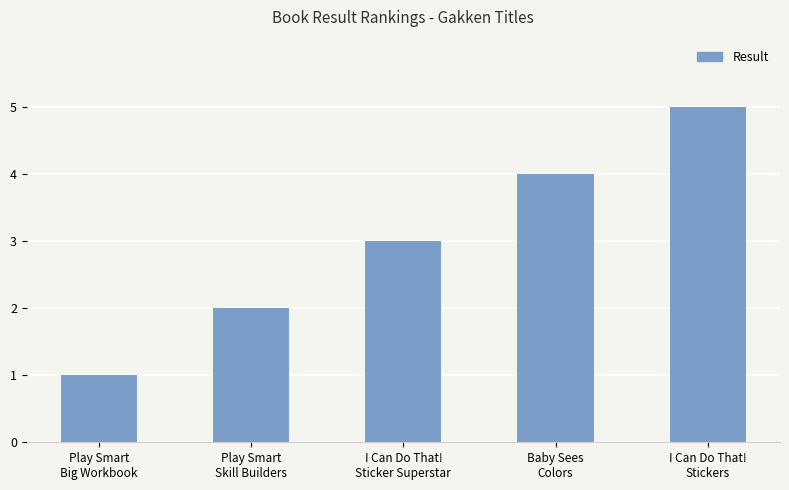

Is it true that the value at I Can Do That!
Sticker Superstar is 3?

True